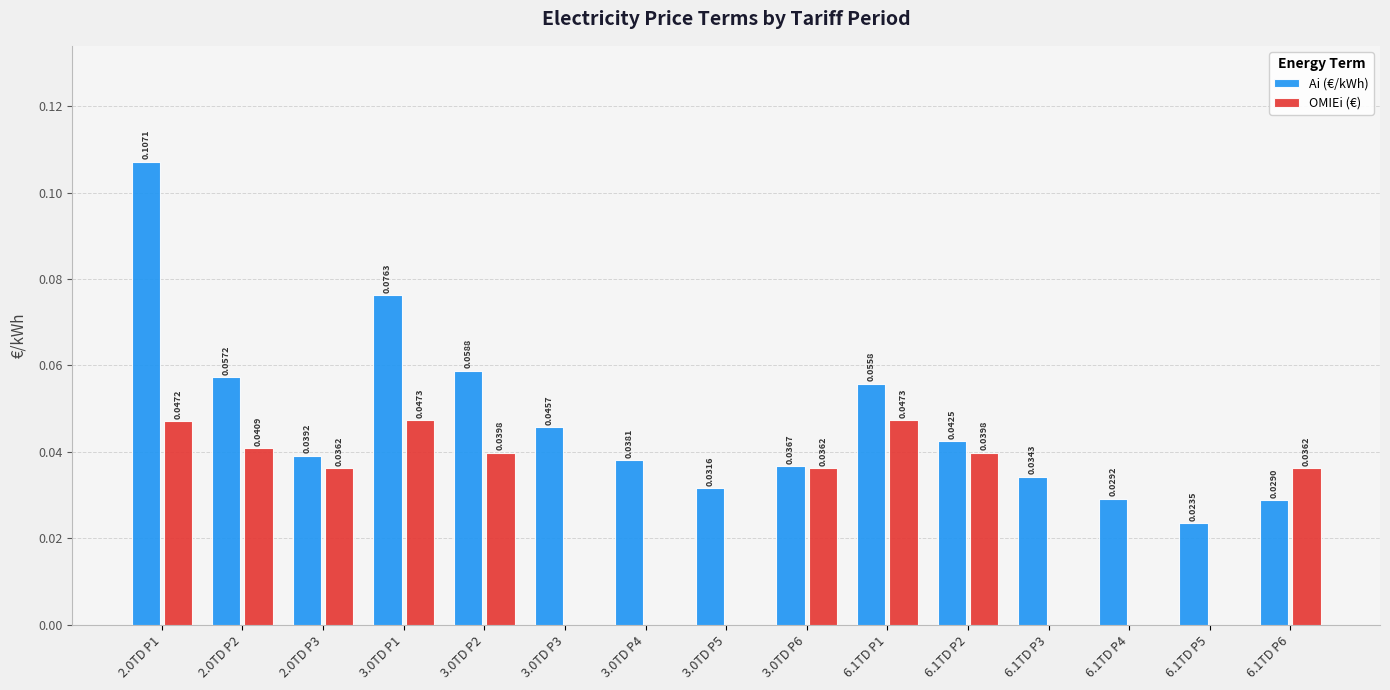

Which series changed the most between 2.0TD P1 and 3.0TD P3?

Ai (€/kWh)